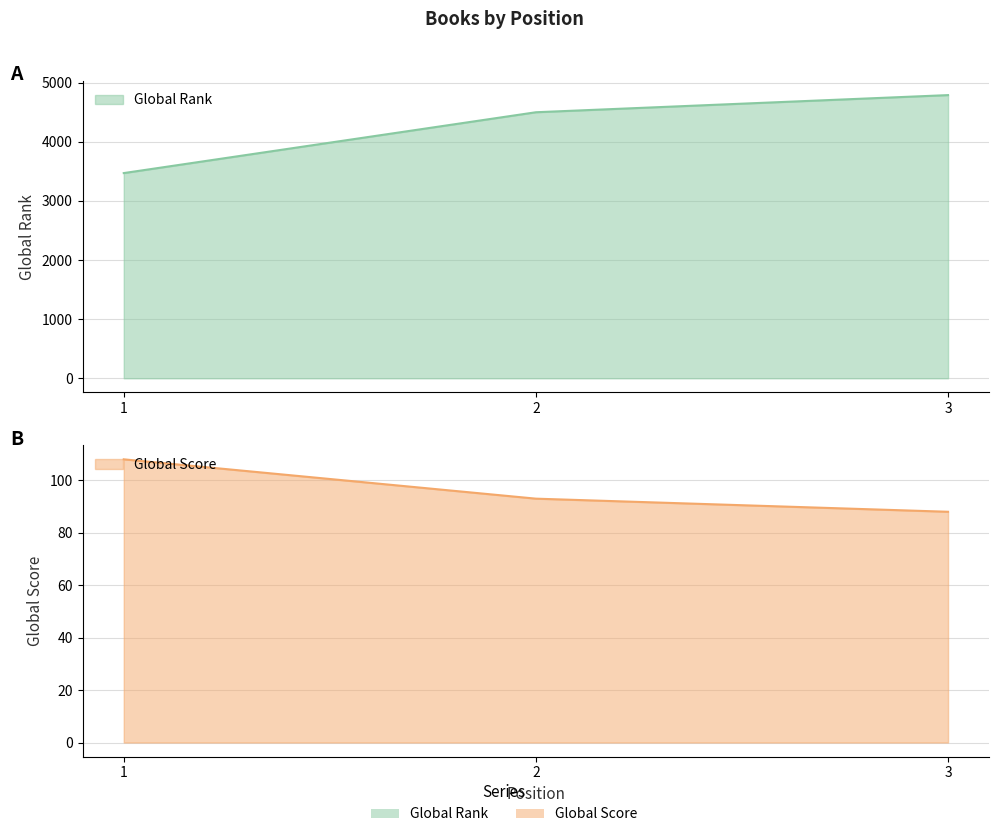

What value does the Global Rank series have at 1, to the nearest 10?

3470